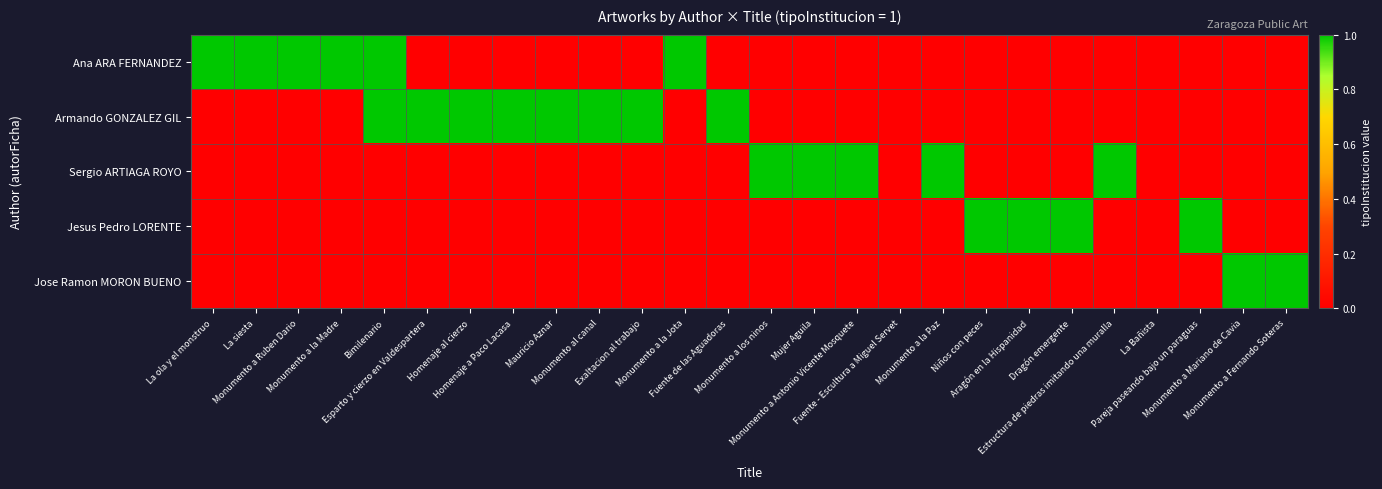

Count the number of categories in the chart.

26